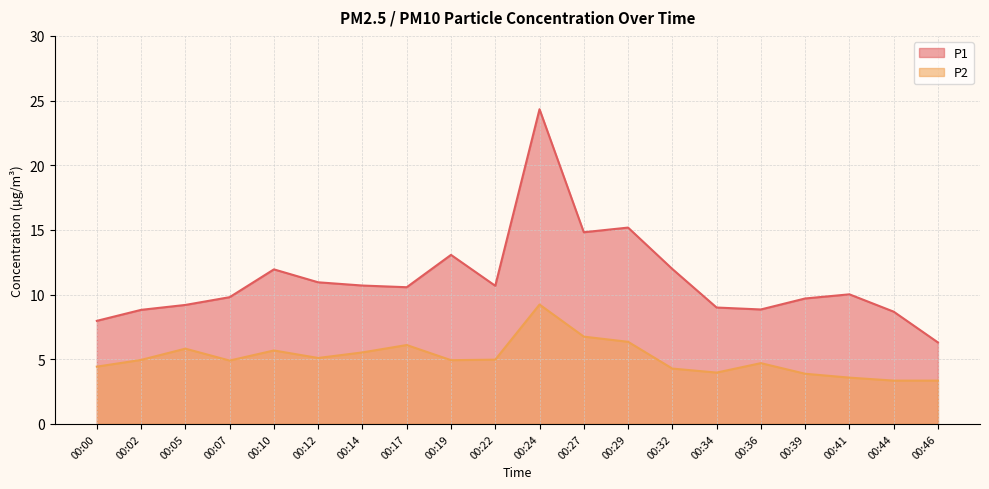

List the labels in order of P2 value, smallest first.

00:44, 00:46, 00:41, 00:39, 00:34, 00:32, 00:00, 00:36, 00:07, 00:19, 00:02, 00:22, 00:12, 00:14, 00:10, 00:05, 00:17, 00:29, 00:27, 00:24